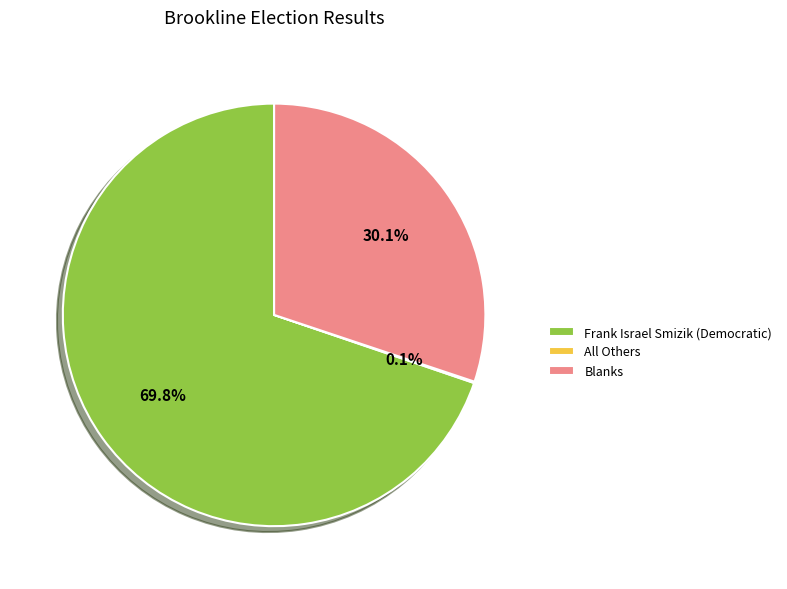

Is Frank Israel Smizik (Democratic) the majority of the pie?

Yes